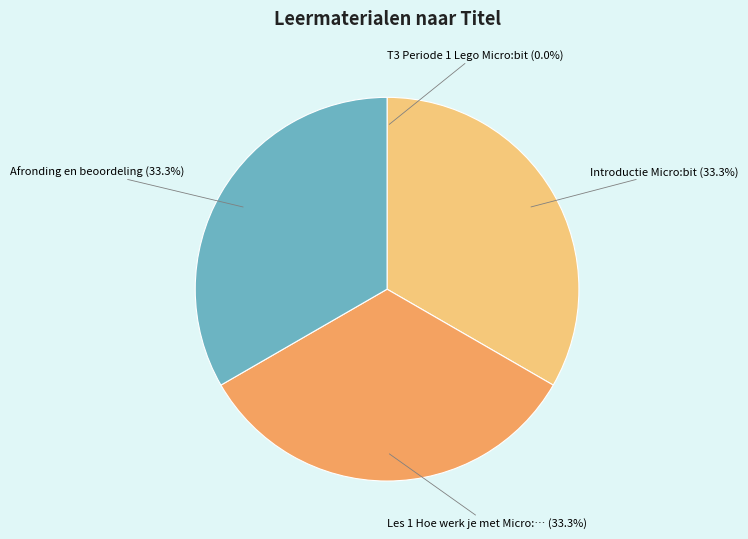

Is there any slice that represents more than half of the pie?

No